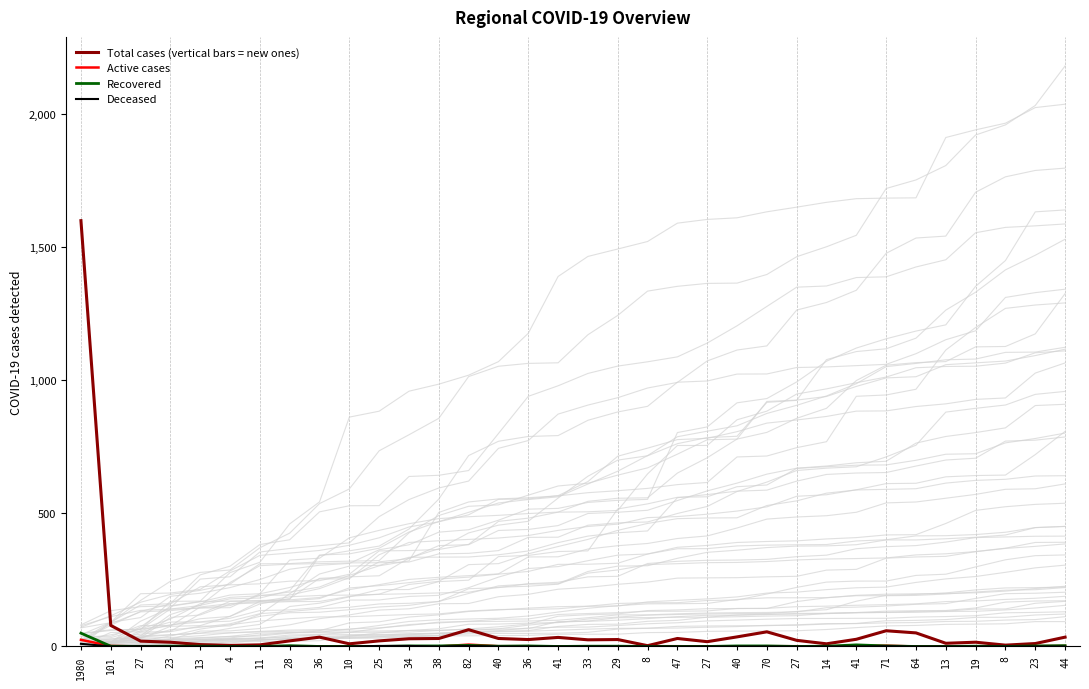

Rank the series at 23 from highest to lowest value.

Total cases (vertical bars = new ones), Recovered, Active cases, Deceased